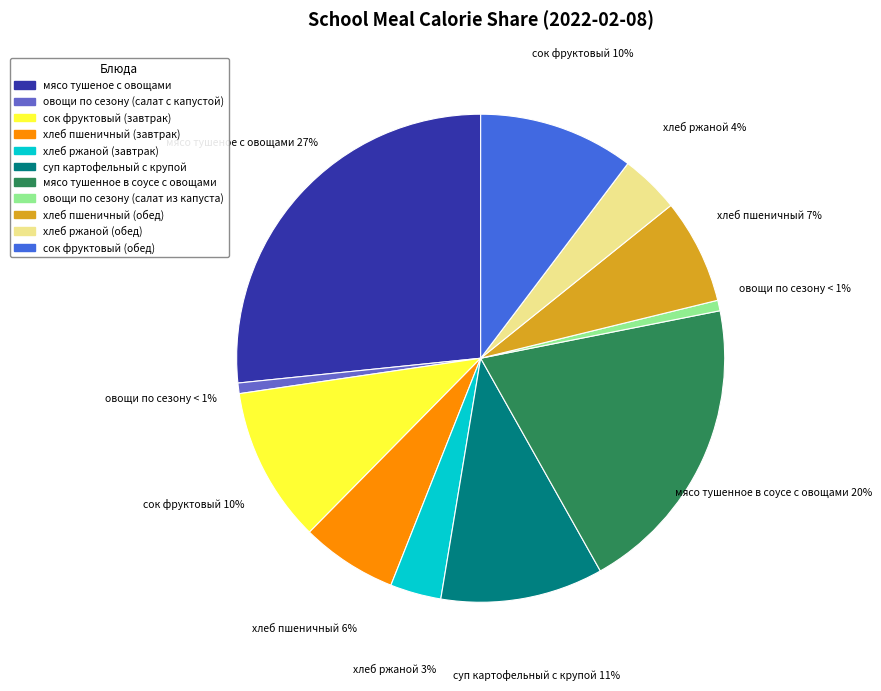

What is the largest slice in the pie chart?

мясо тушеное с овощами